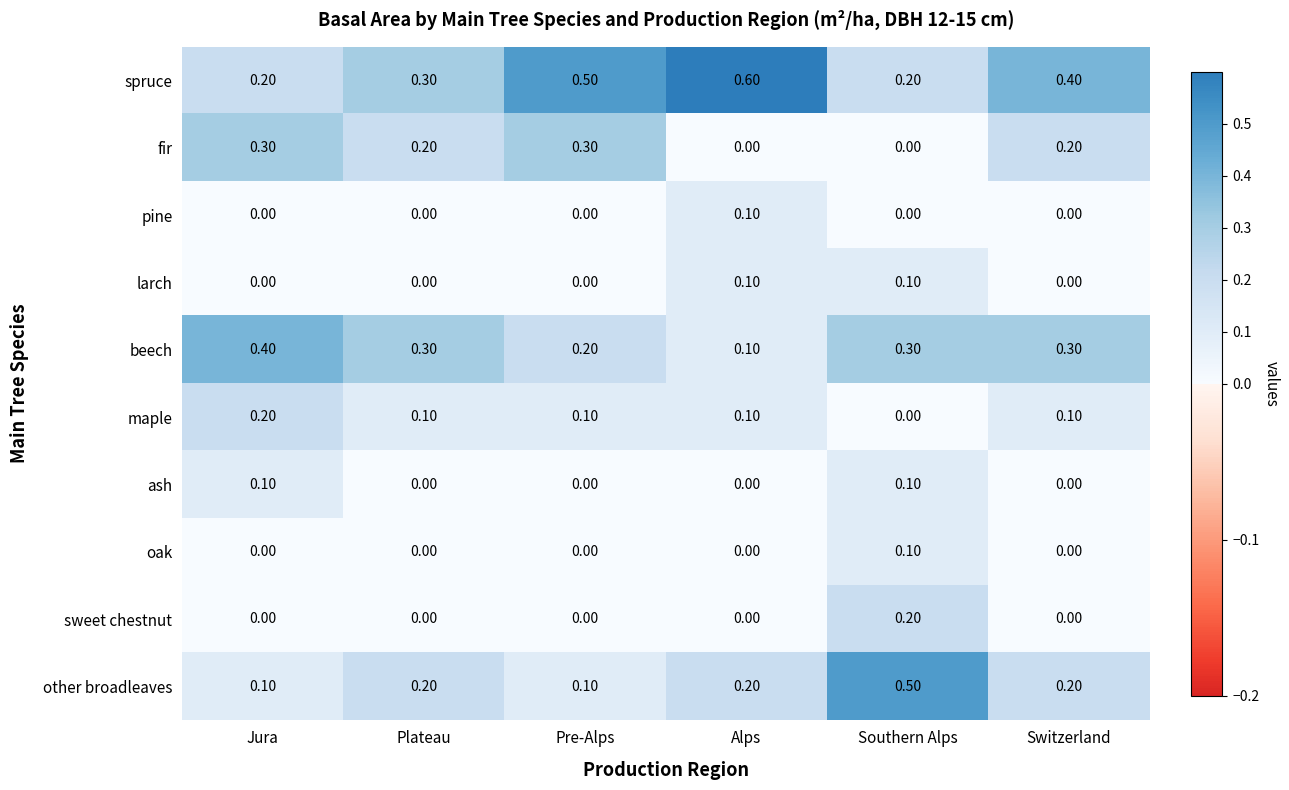

Between Plateau and Alps, which series saw the biggest shift?

spruce